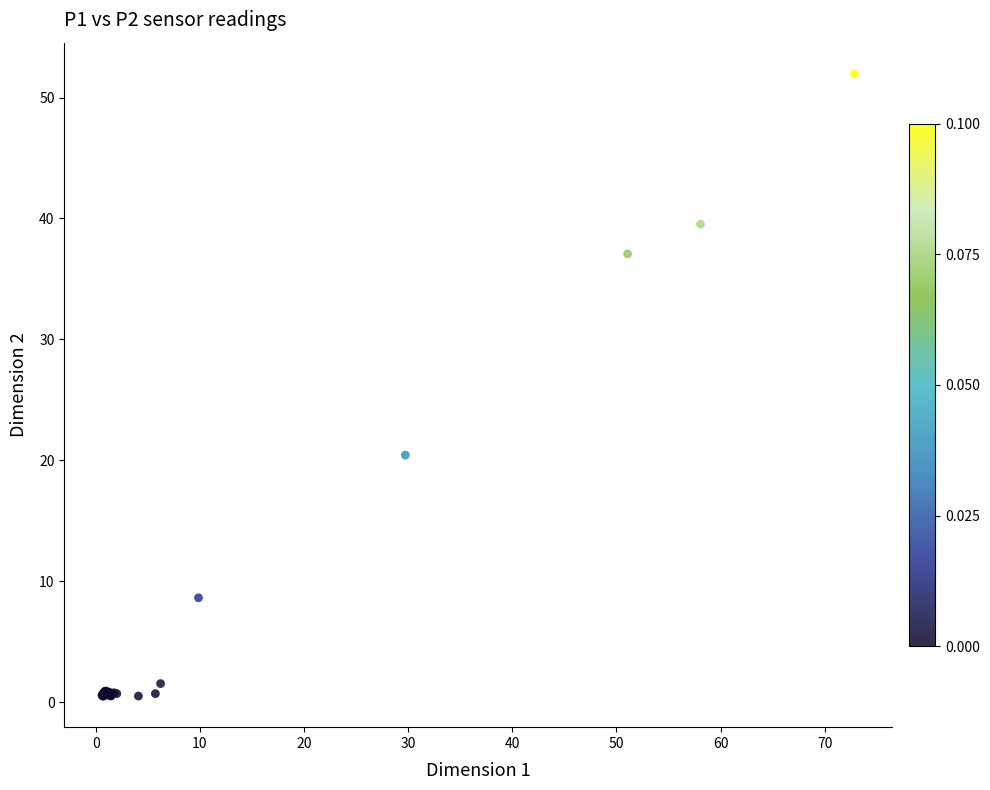

What Y value in the scatter plot is closest to 26?

20.4